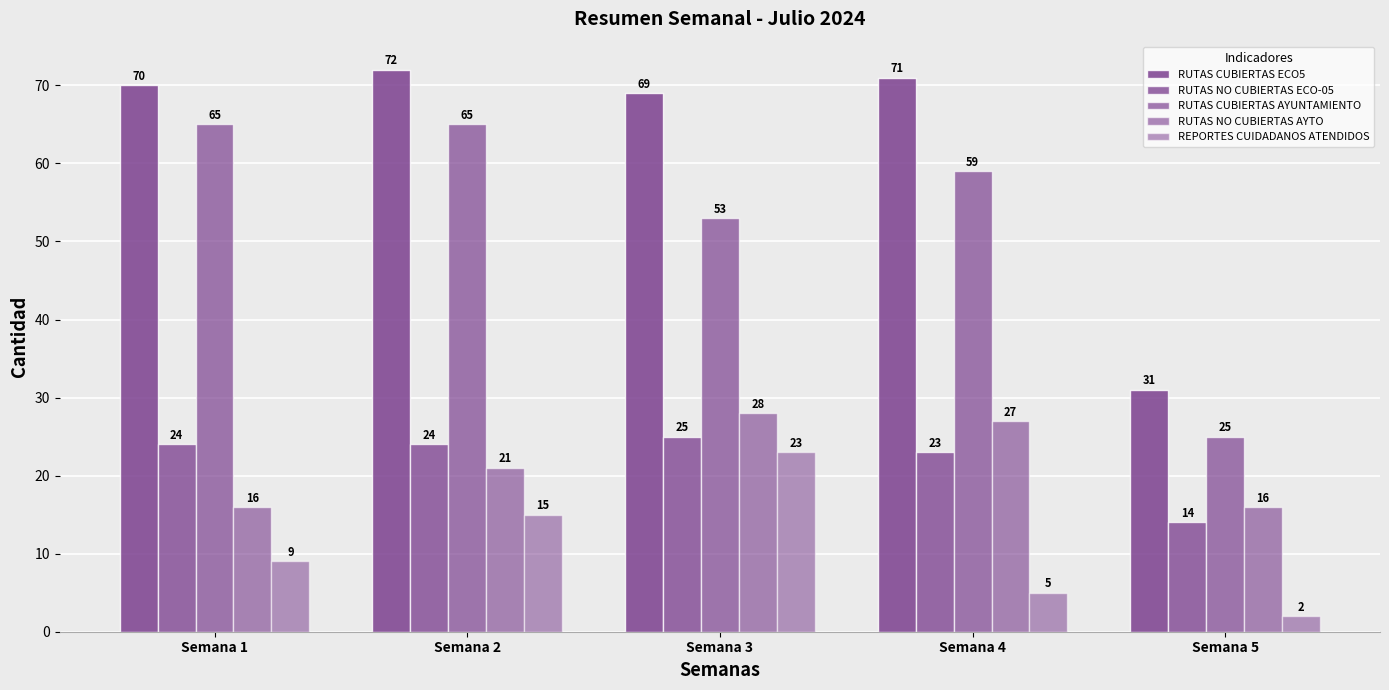

At Semana 2, list the series in order from smallest to largest.

REPORTES CUIDADANOS ATENDIDOS, RUTAS NO CUBIERTAS AYTO, RUTAS NO CUBIERTAS ECO-05, RUTAS CUBIERTAS AYUNTAMIENTO, RUTAS CUBIERTAS ECO5